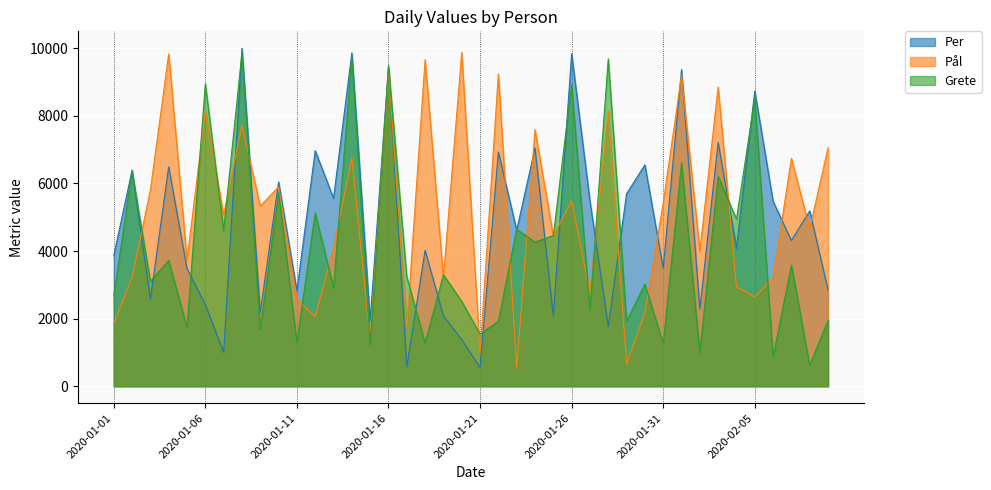

Rank the series by their maximum value, from lowest to highest.

Grete, Pål, Per